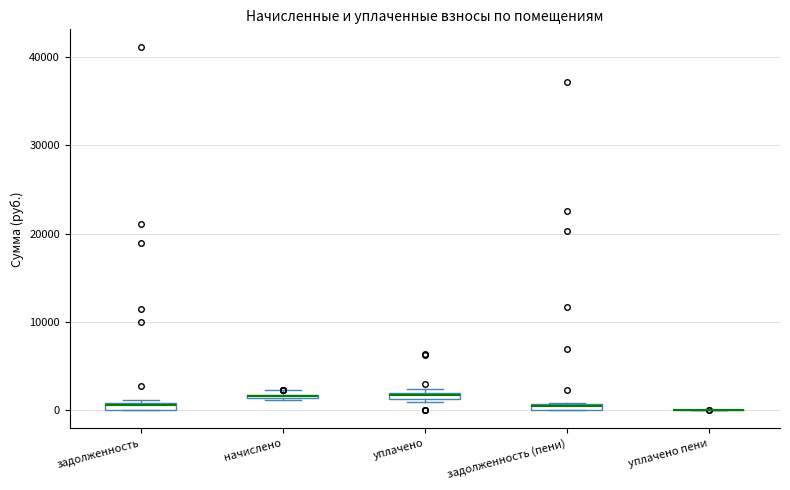

Where is the upper edge of the box for задолженность (пени) on the y-axis? The values are not printed on the chart, so give them approximately, as read against the axis.

1000